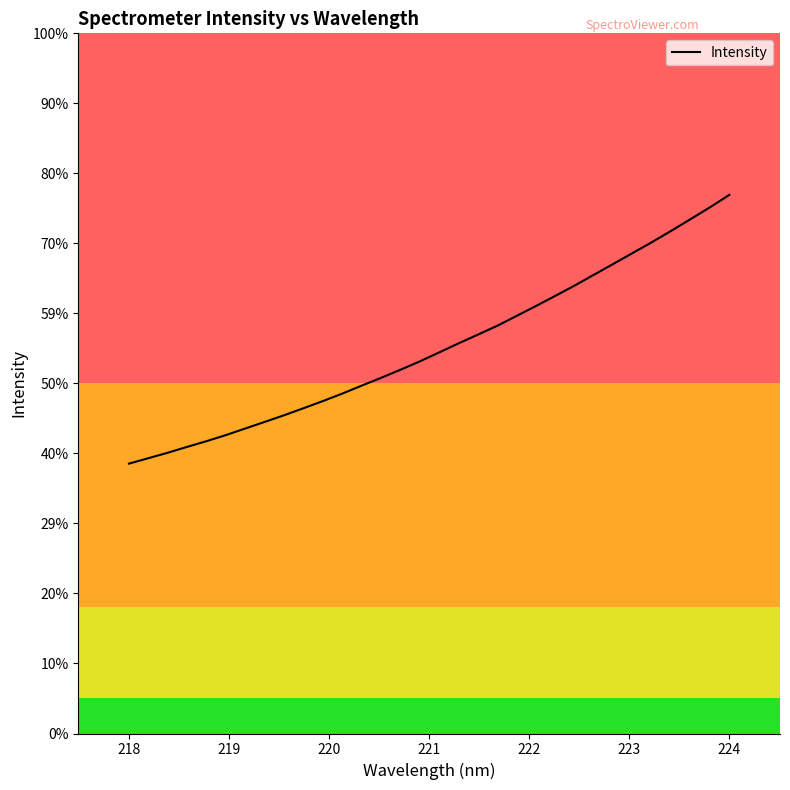

Does the chart display data point markers on the line(s)?

No